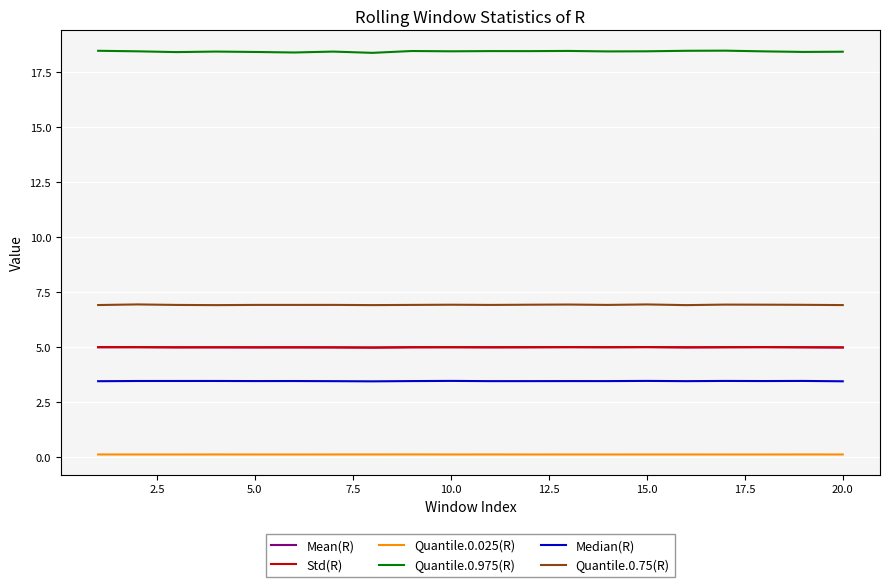

True or false: Std(R) has more than 0 interior local peaks.

True